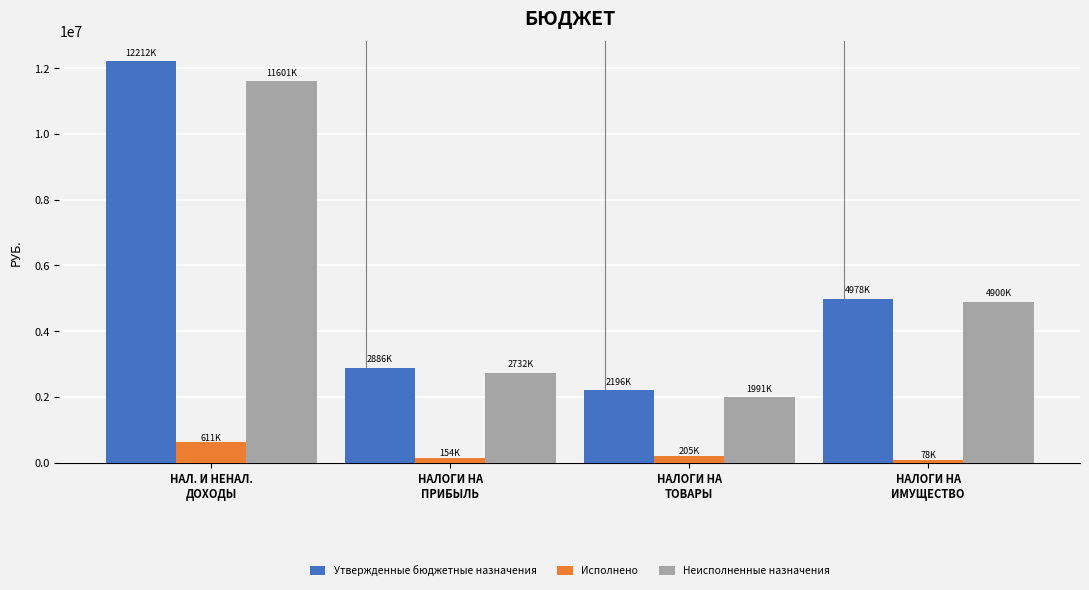

What is the label of the 1st bar from the right?

НАЛОГИ НА
ИМУЩЕСТВО